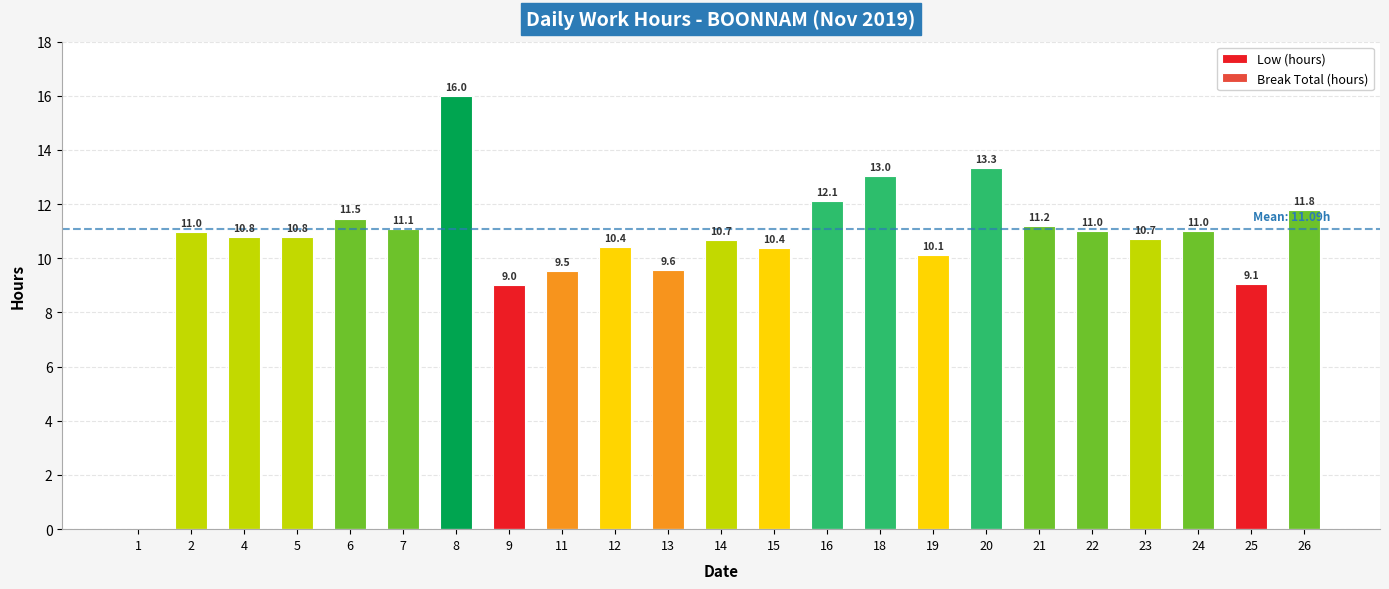

Is it true that the value at 18 is 13.0?

True